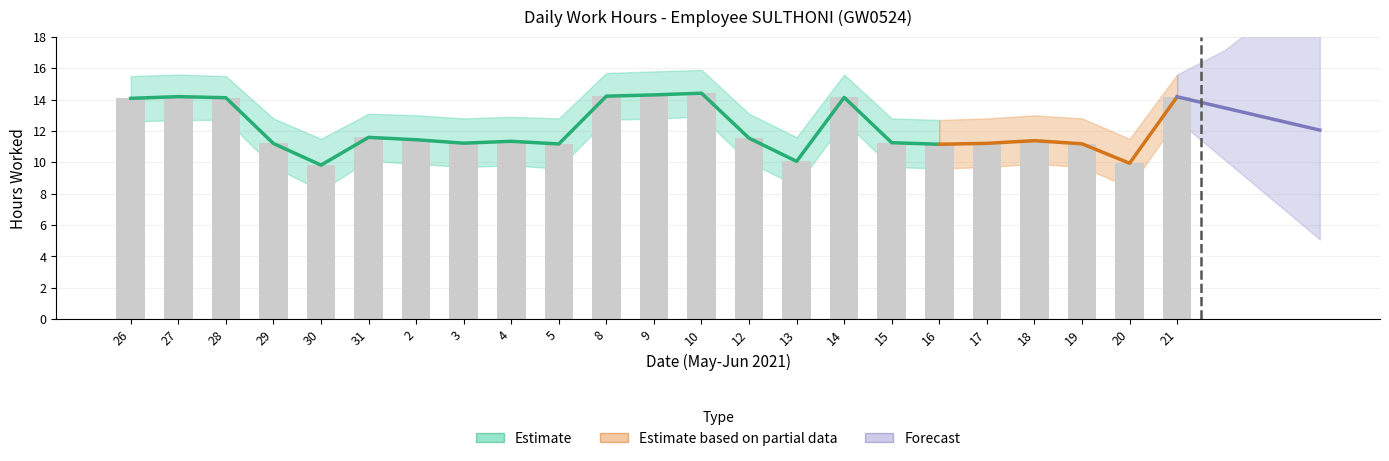

What is the total value across all series at 4?

34.0